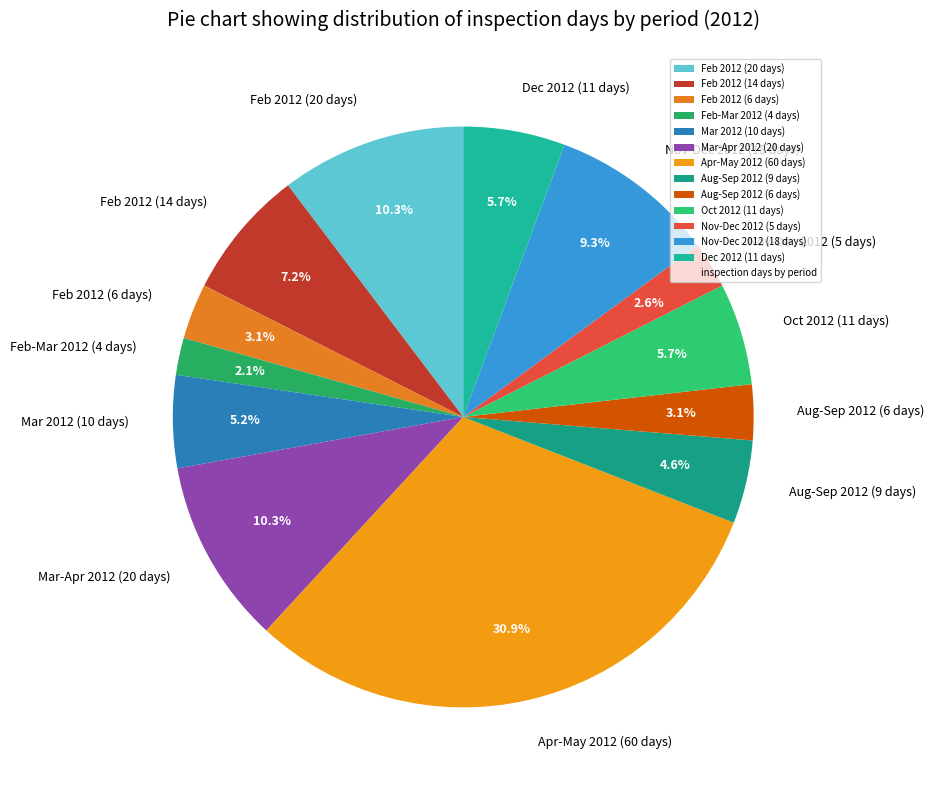

Between Aug-Sep 2012 (6 days) and Nov-Dec 2012 (5 days), which is larger?

Aug-Sep 2012 (6 days)